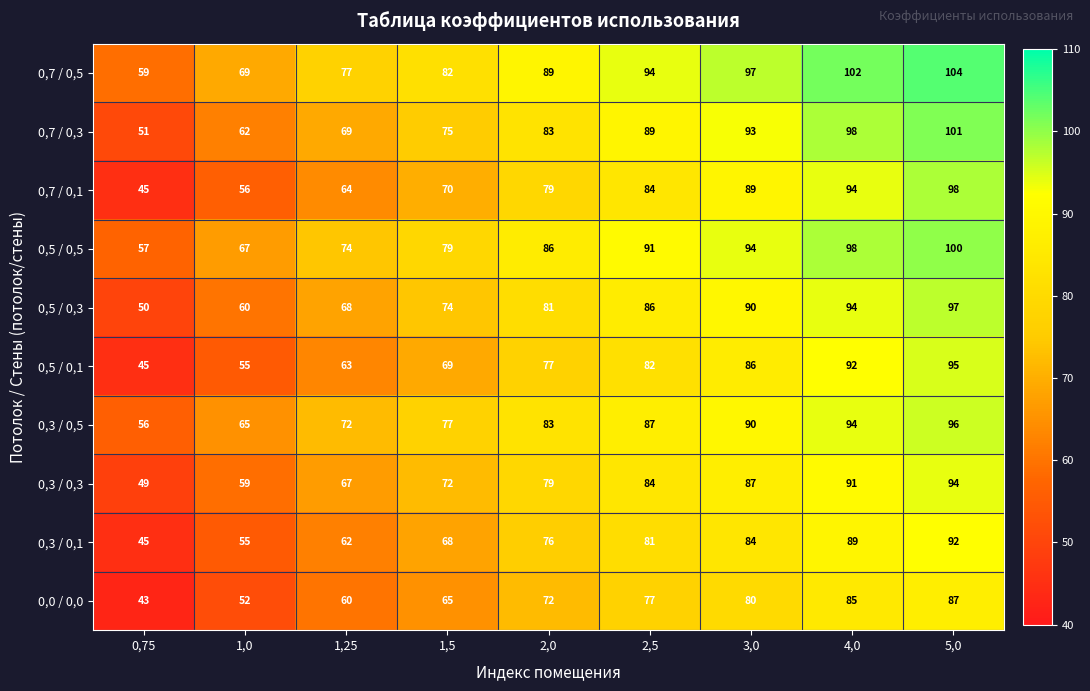

What is the spread (max minus min) of values at 5,0?

17